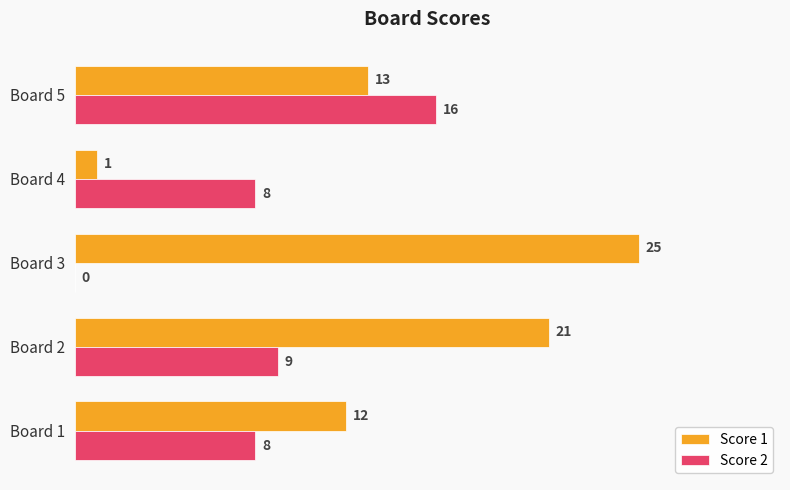

Which series changed the most between Board 1 and Board 3?

Score 1